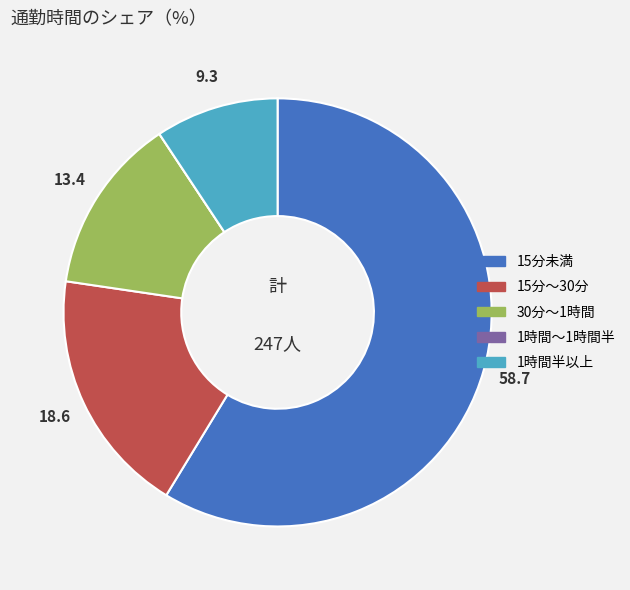

True or false: 1時間半以上 accounts for 9% of the total.

True